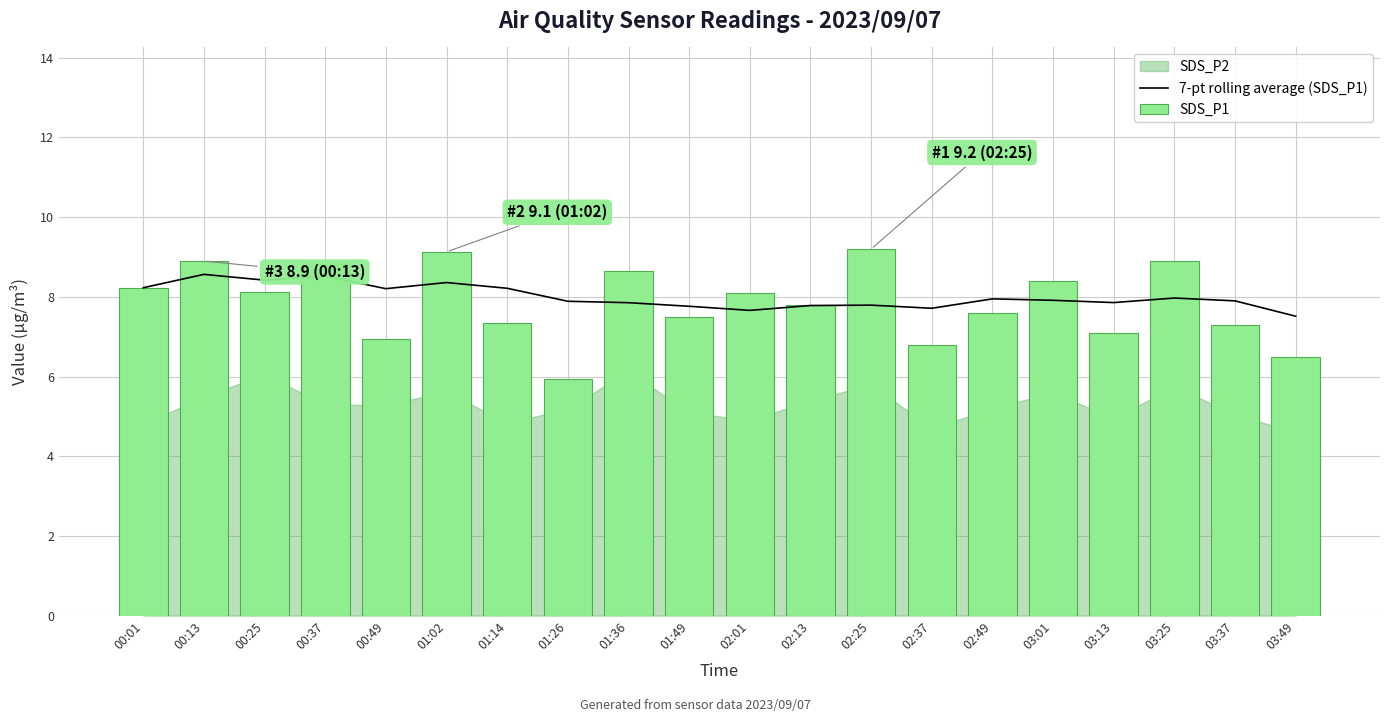

The value of 7-pt rolling average (SDS_P1) at 02:25 is 7.8. True or false?

True